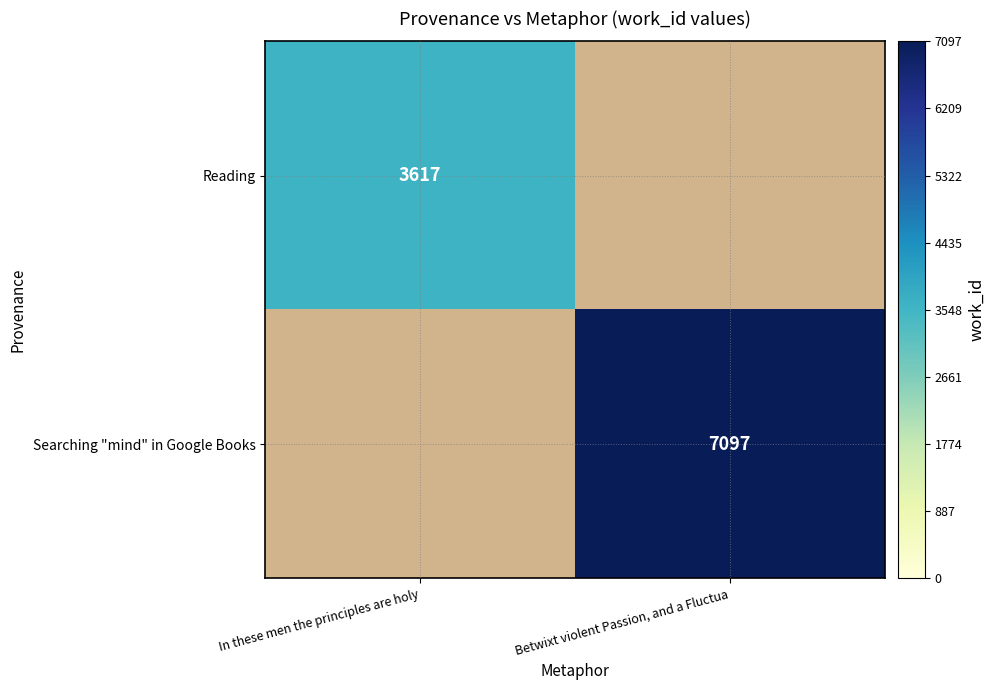

The Searching "mind" in Google Books series shows 3029 at Betwixt violent Passion, and a Fluctua. True or false?

False